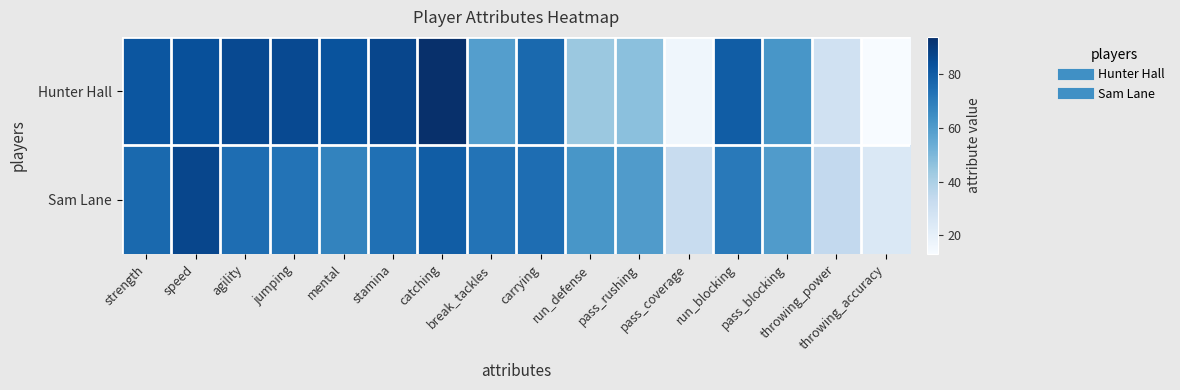

At how many categories does at least one series exceed 64?

10